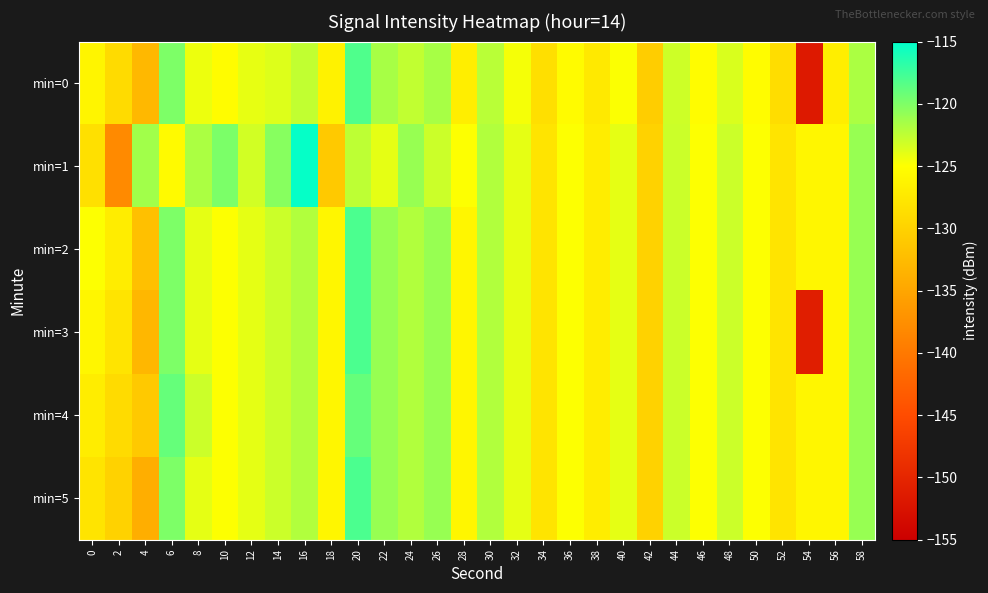

What is the spread (max minus min) of values at 16?

7.3